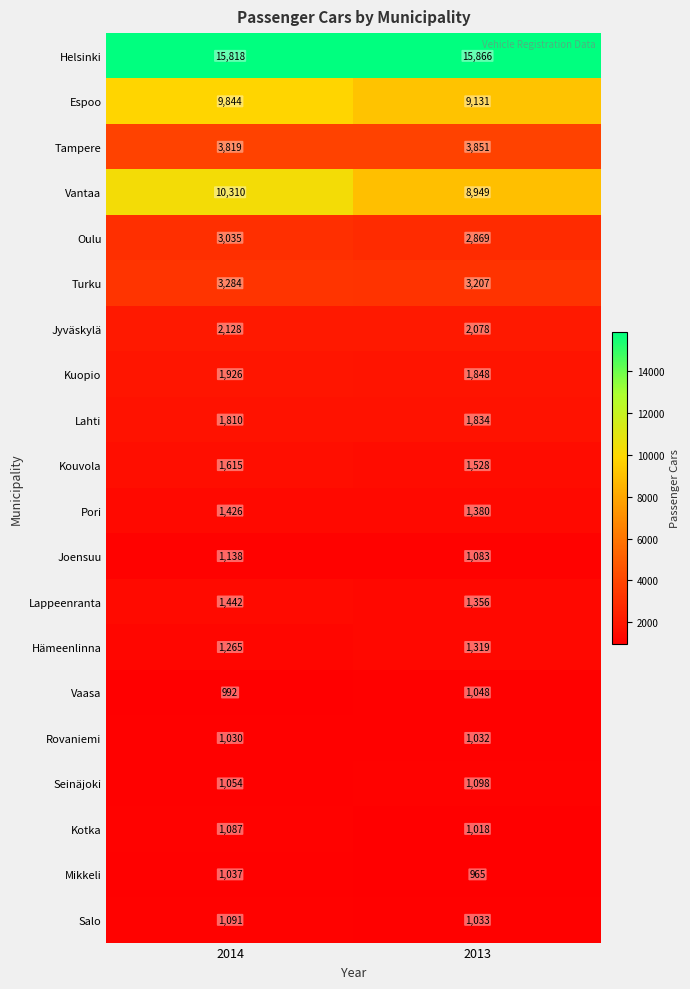

What is the smallest value displayed?

965